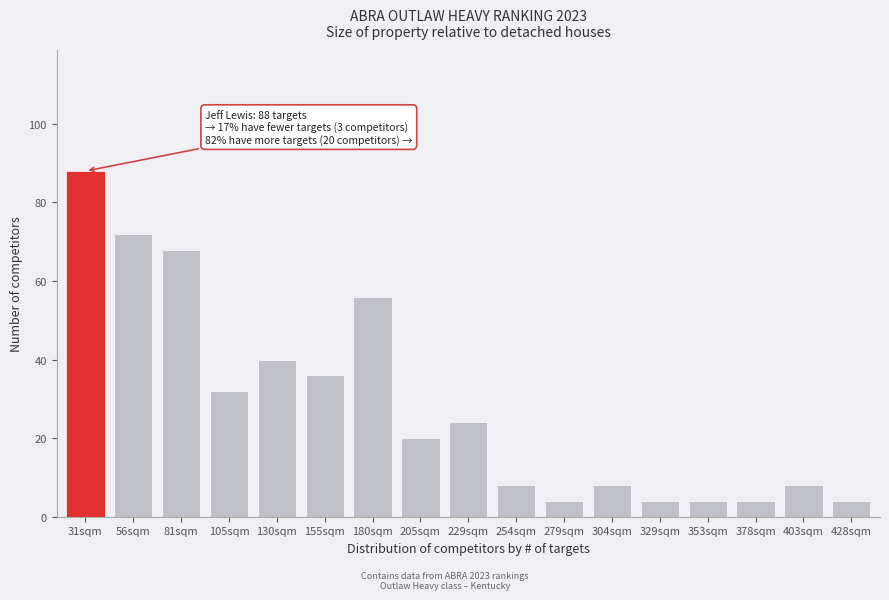

Reading left to right, extract all data points from this chart.

88	72	68	32	40	36	56	20	24	8	4	8	4	4	4	8	4